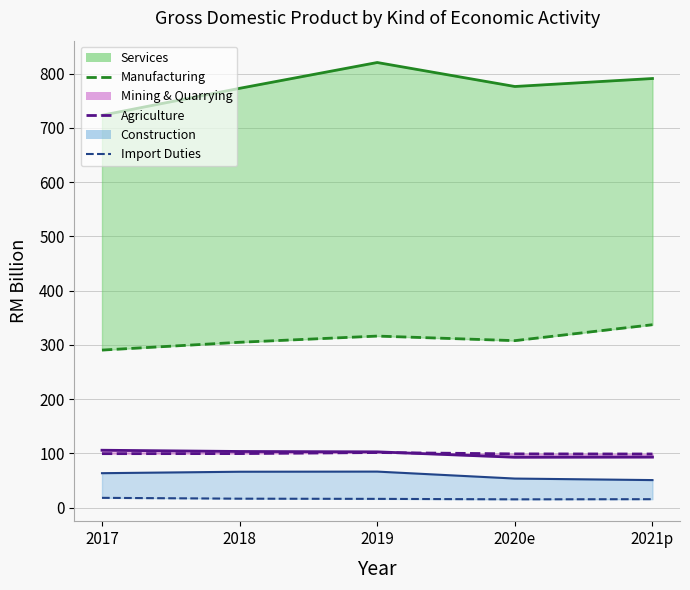

The Services (upper) series shows 773.0 at 2018. True or false?

True